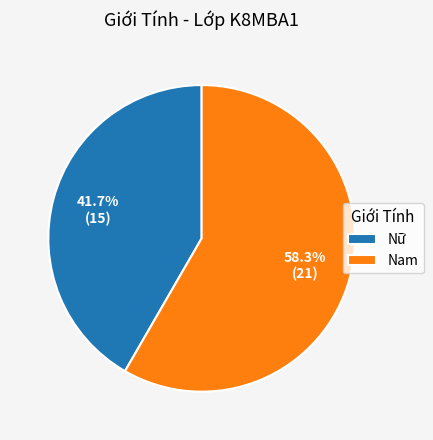

How much of the chart is everything except Nữ?

58.3%